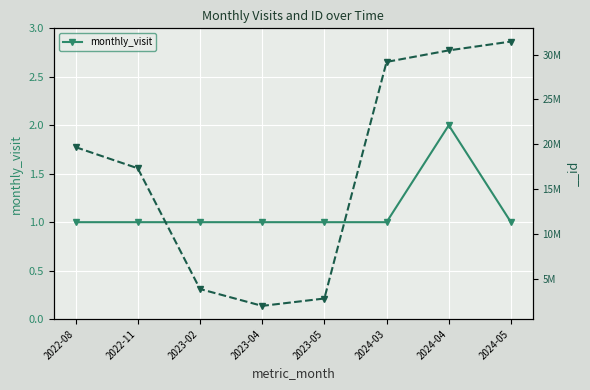

The chart shows a value of 1 at 2023-05. True or false?

True